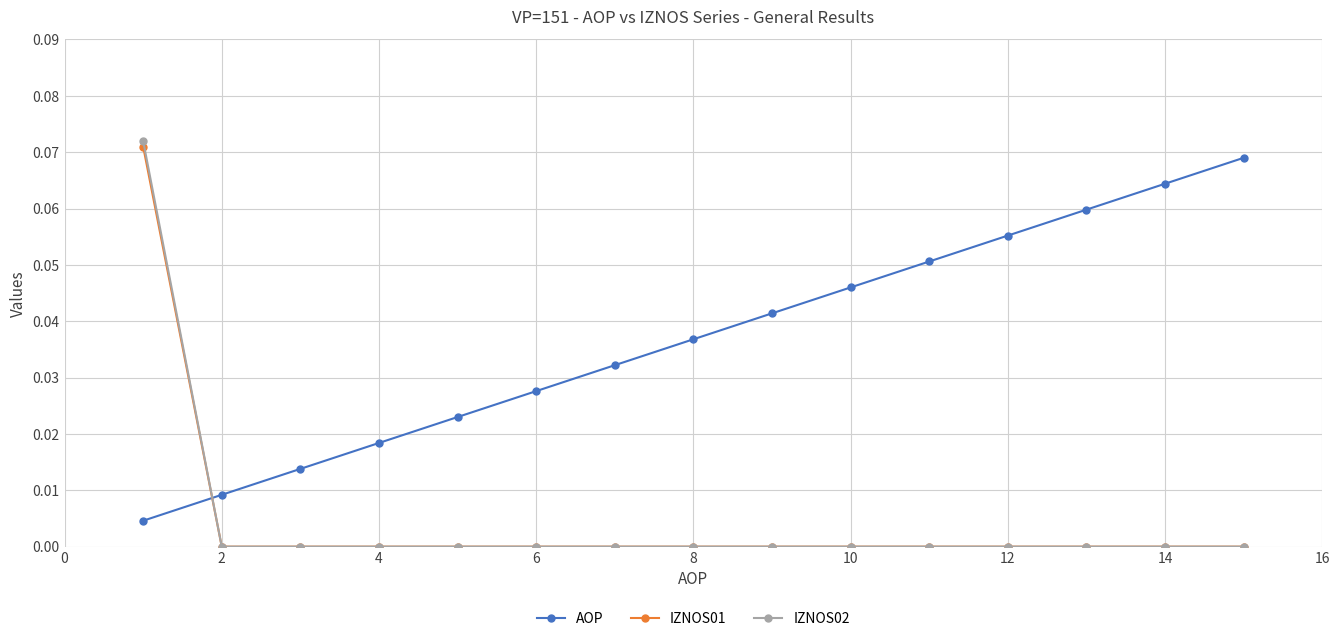

How many IZNOS01 values are between 0 and 1?

15